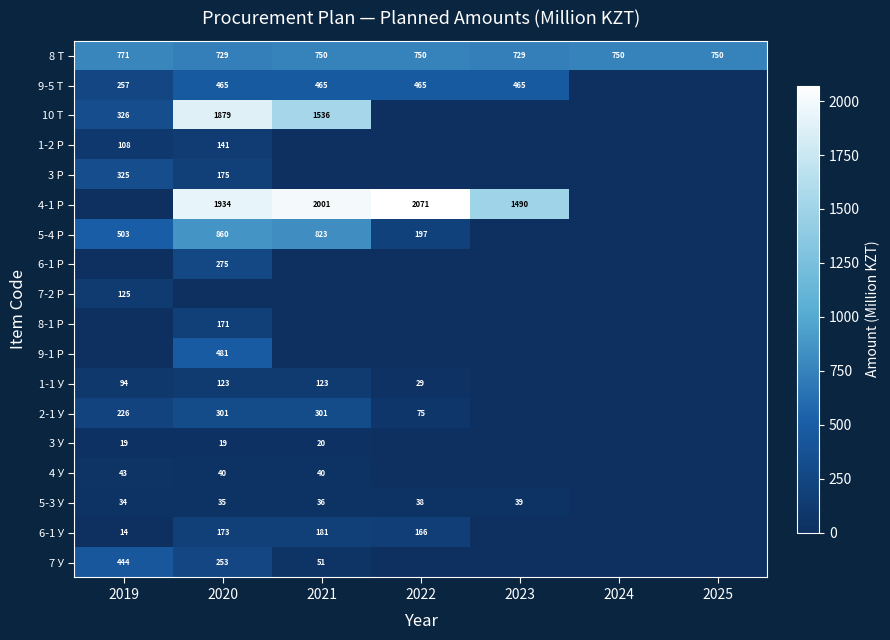

The 5-4 Р series shows 134 at 2019. True or false?

False